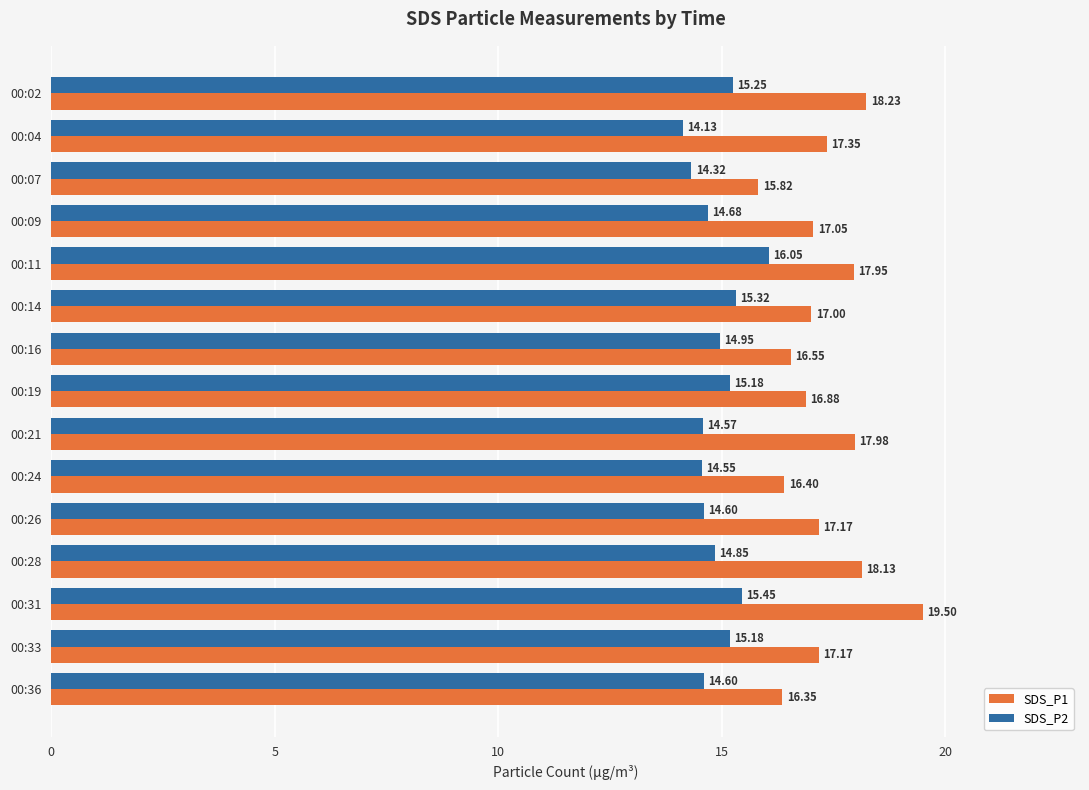

What is the sum of the SDS_P1 values at 00:36 and 00:11?

34.3